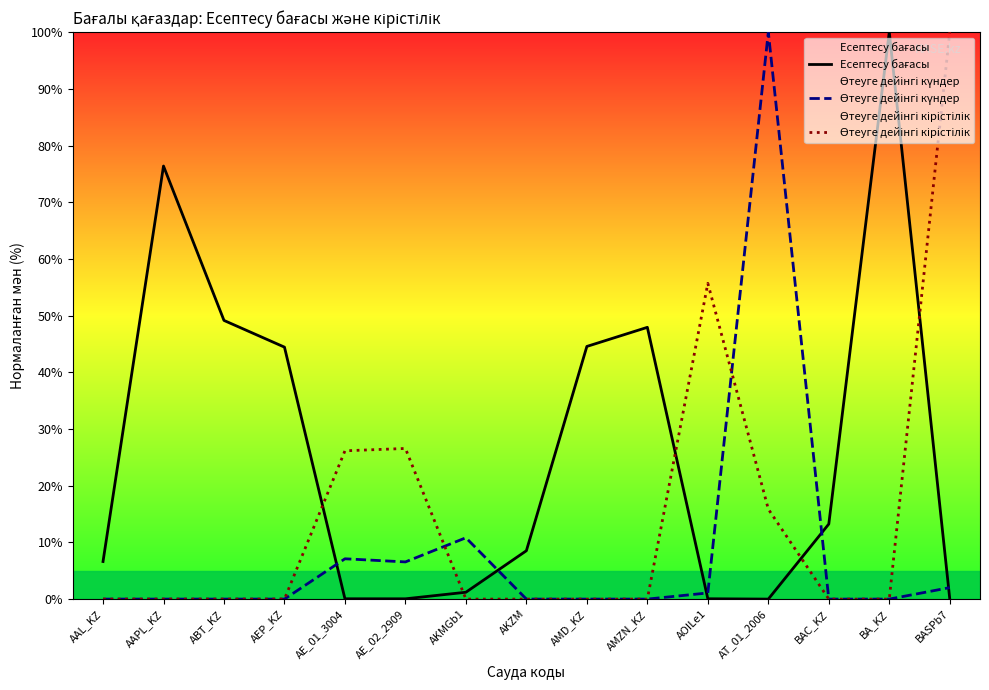

List the series in order of their overall mean, lowest first.

Өтеуге дейінгі күндер, Өтеуге дейінгі кірістілік, Есептесу бағасы